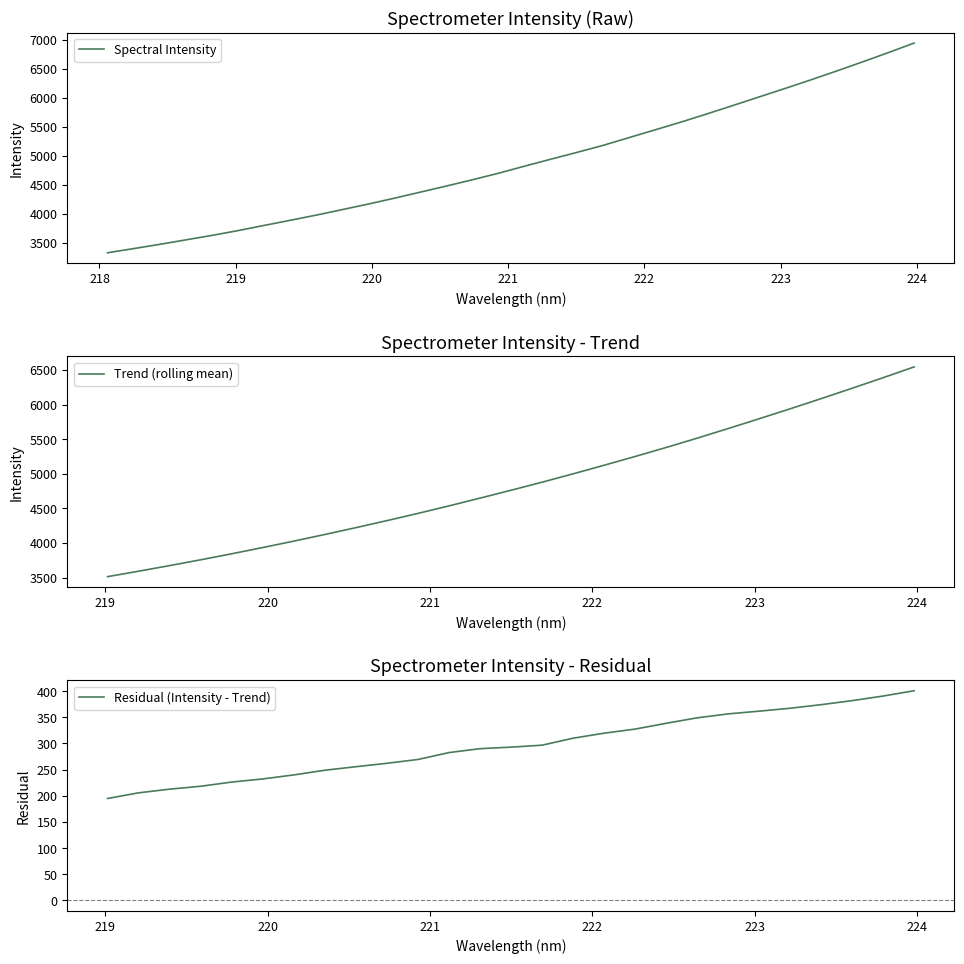

Reading right to left, transcribe all the data shown in this chart.

223.9802=6944.0	223.7895=6778.2	223.5987=6617.0	223.408=6459.5	223.2172=6305.6	223.0264=6156.3	222.8355=6009.9	222.6447=5863.3	222.4538=5718.2	222.263=5577.2	222.0721=5443.1	221.8812=5309.2	221.6902=5175.3	221.4993=5055.3	221.3083=4938.6	221.1174=4819.4	220.9264=4697.6	220.7354=4585.9	220.5444=4477.8	220.3533=4372.6	220.1623=4268.1	219.9712=4167.3	219.7801=4071.3	219.589=3976.5	219.3979=3887.1	219.2067=3798.9	219.0156=3709.7	218.8244=3627.1	218.6332=3550.5	218.442=3473.2	218.2508=3400.5	218.0596=3327.9